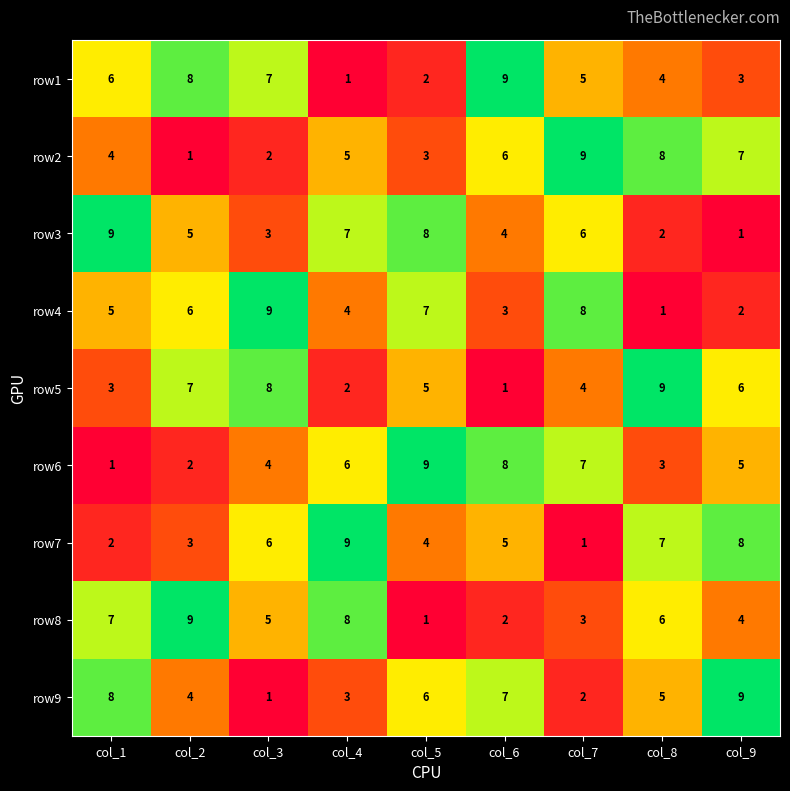

What is the total value across all series at col_2?

45